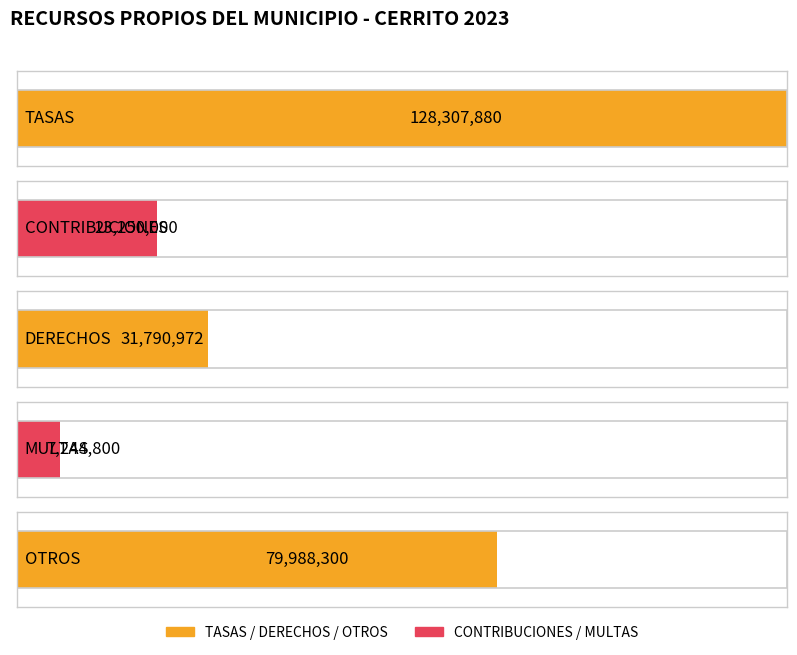

Rank the categories by value from highest to lowest.

TASAS, OTROS, DERECHOS, CONTRIBUCIONES, MULTAS